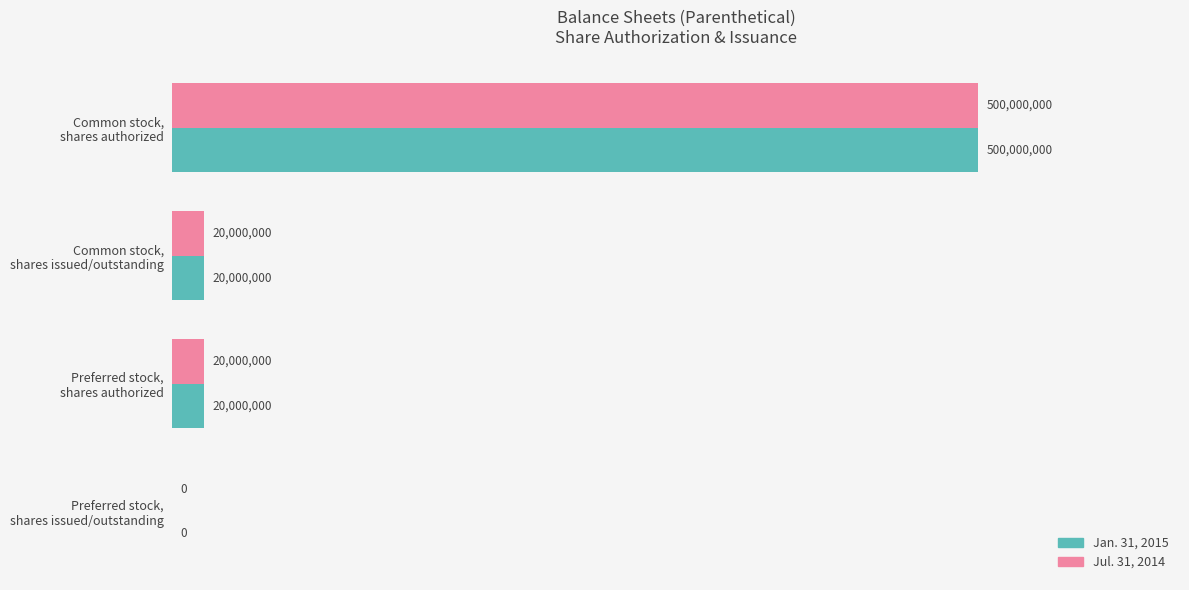

What are all the series names shown in the legend?

Jan. 31, 2015, Jul. 31, 2014